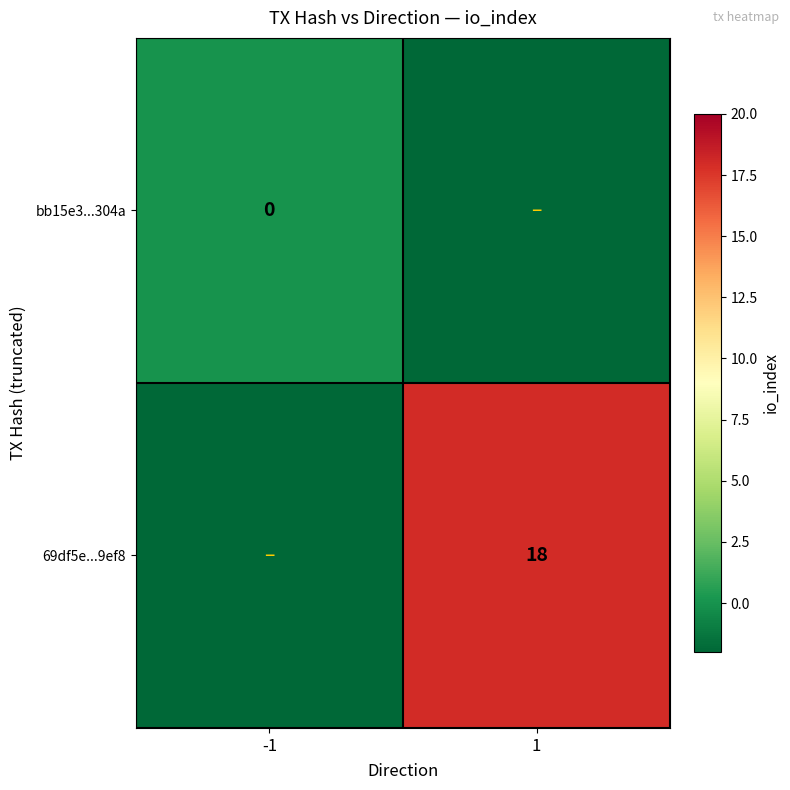

The 69df5e...9ef8 series shows 18 at 1. True or false?

True